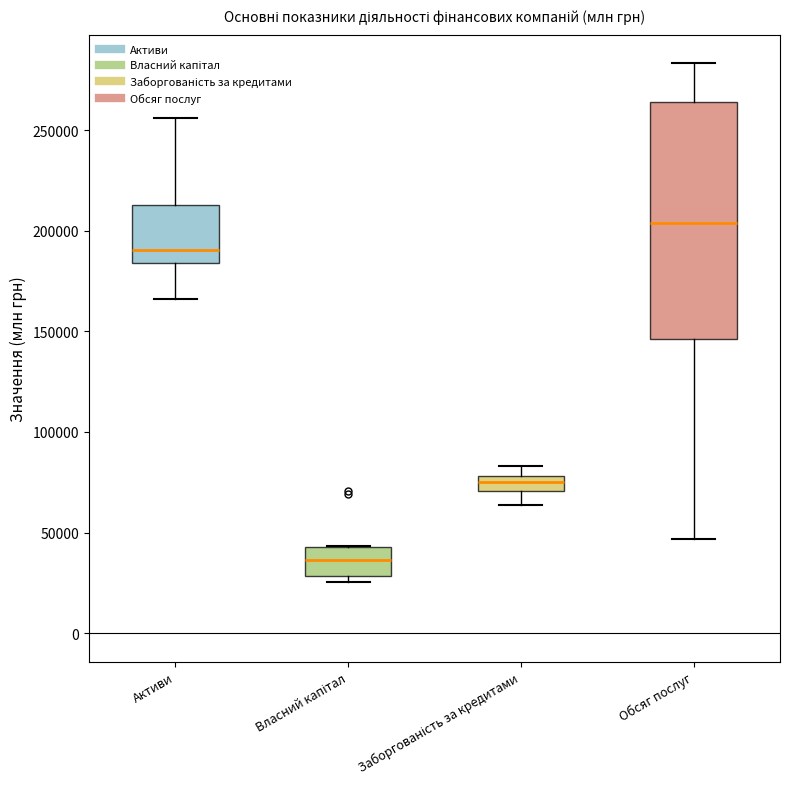

Comparing the boxes themselves (not the whiskers), which one is the tallest?

Обсяг послуг